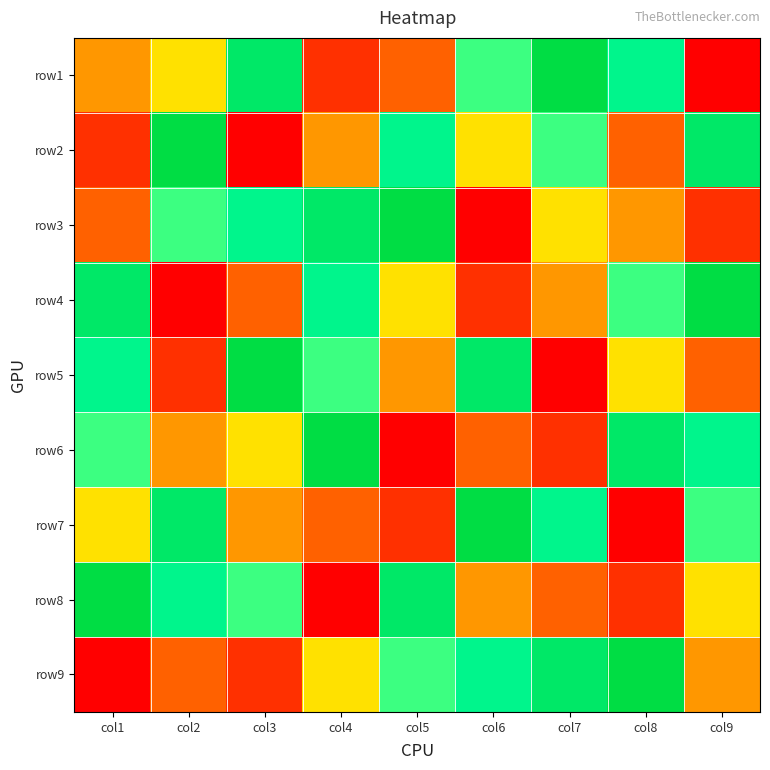

Which has a higher value, col9 or col5?

col5